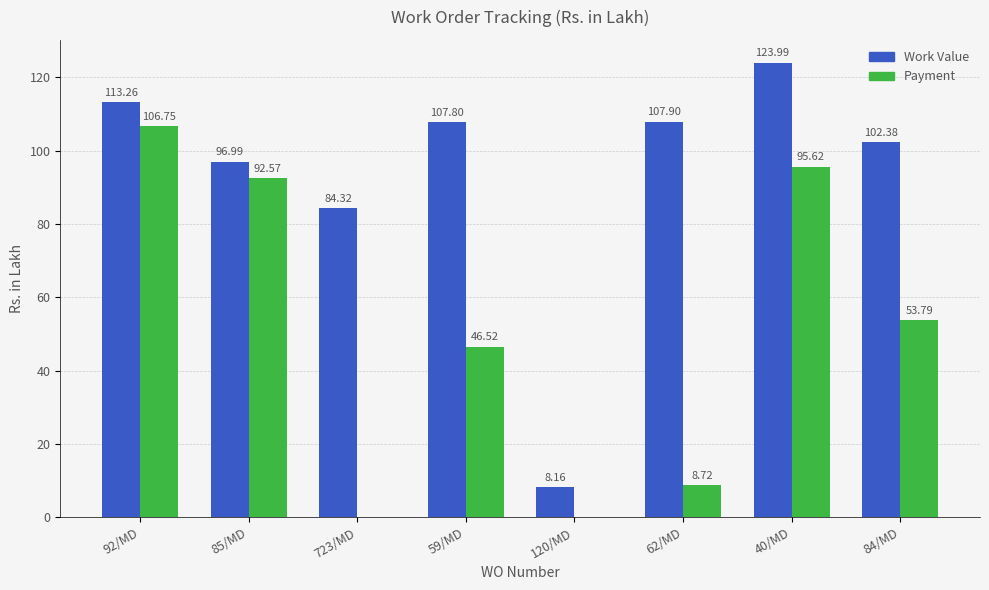

What is the sum of all Work Value values?

744.8